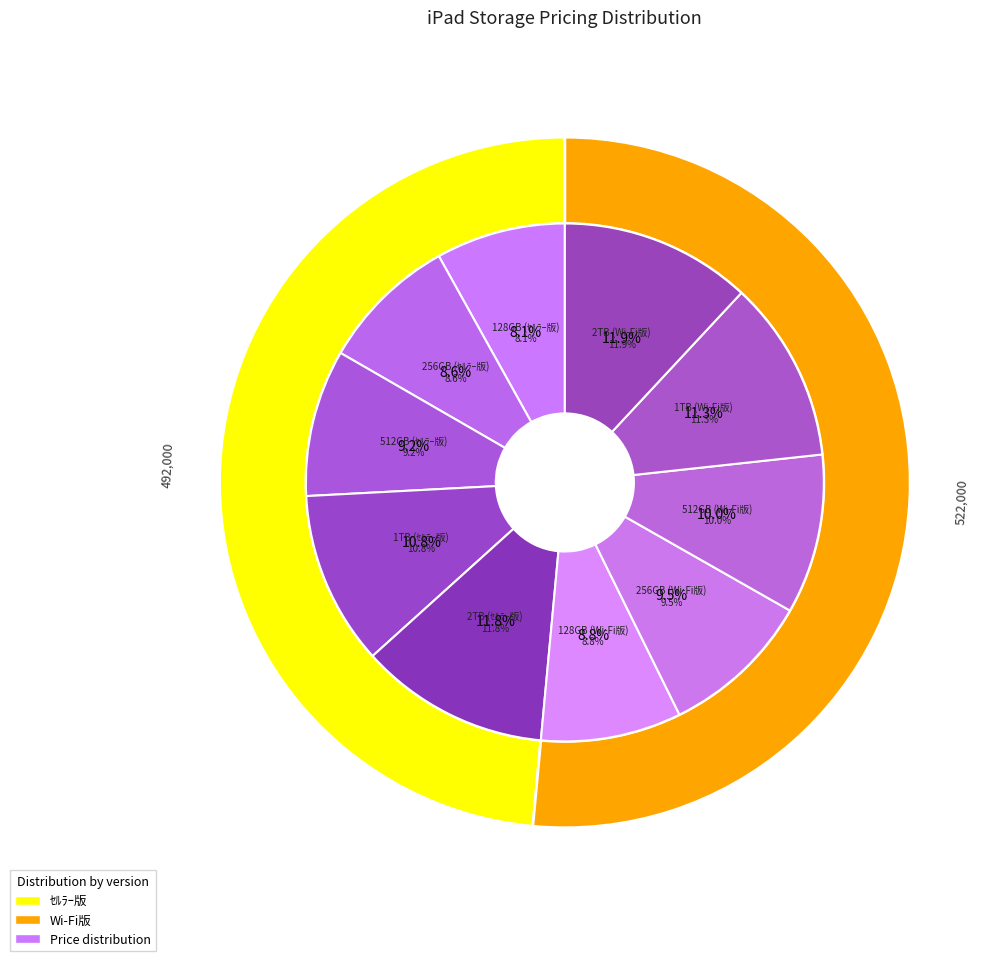

What is the smallest slice in the pie chart?

128GB (ｾﾙﾗｰ版)